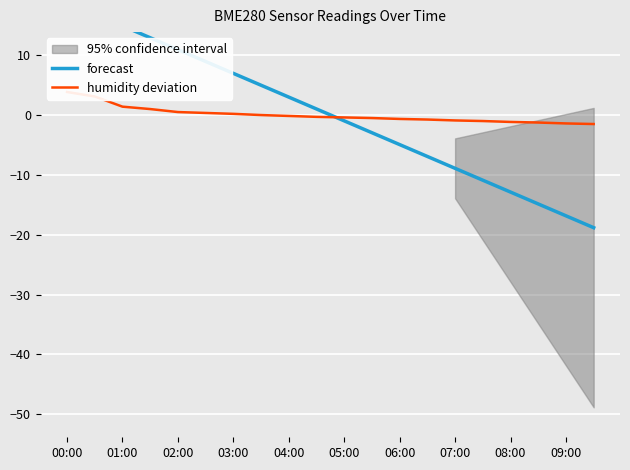

What is the value of the forecast point at the 17th from the left?

-12.9